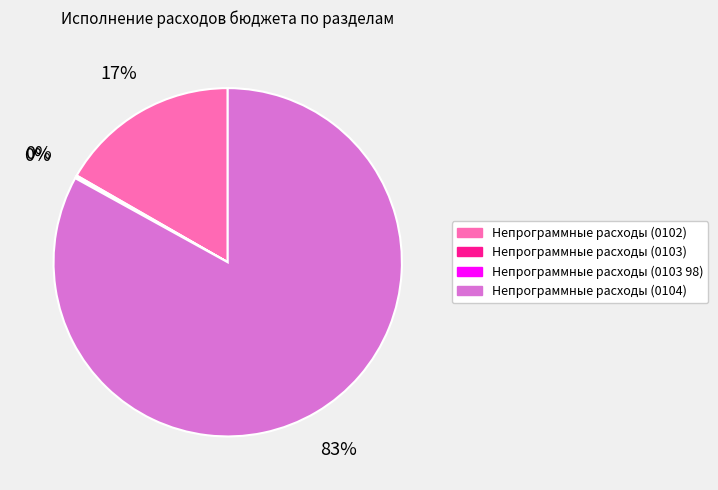

Which slice is the largest?

Непрограммные расходы (0104)